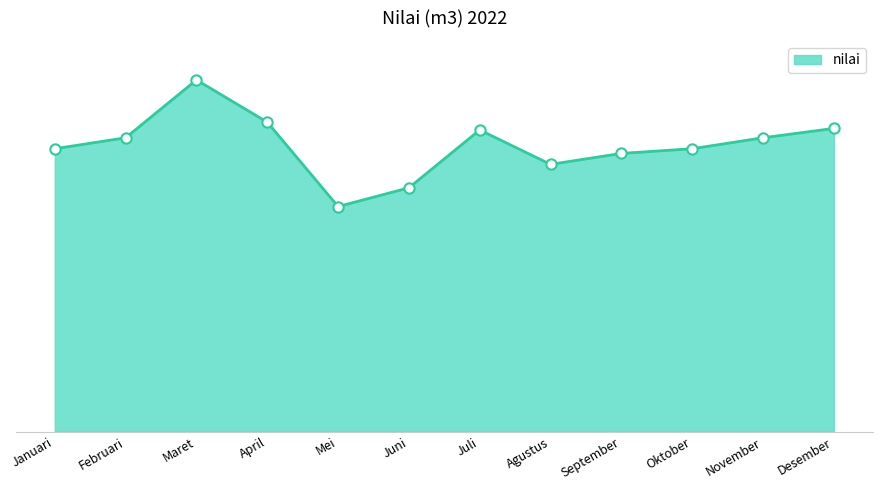

What is the change in value from November to Desember?

+6